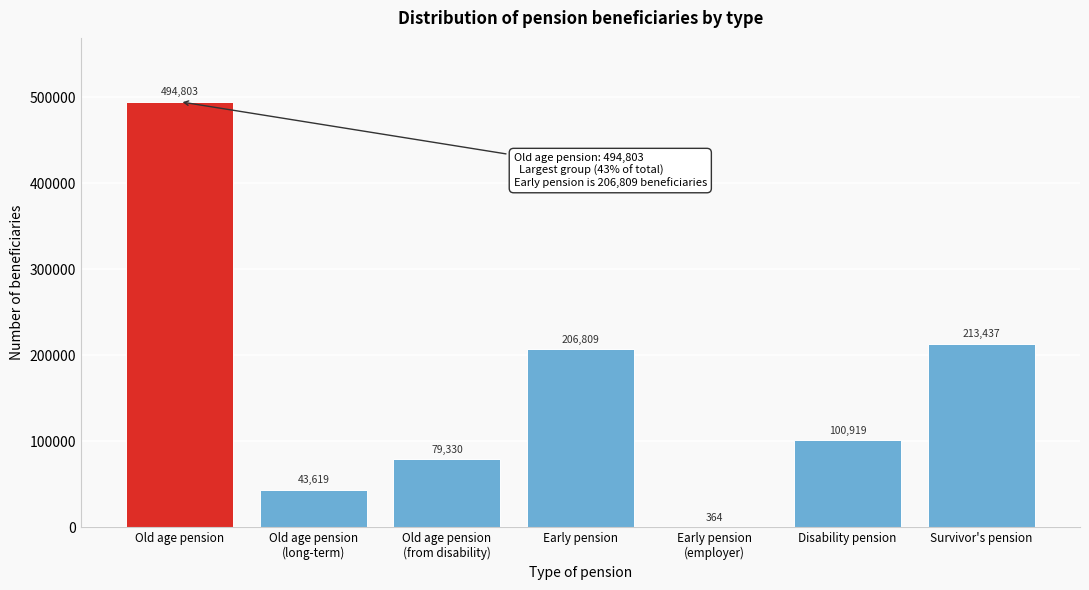

What is the sum of all values?

1139281